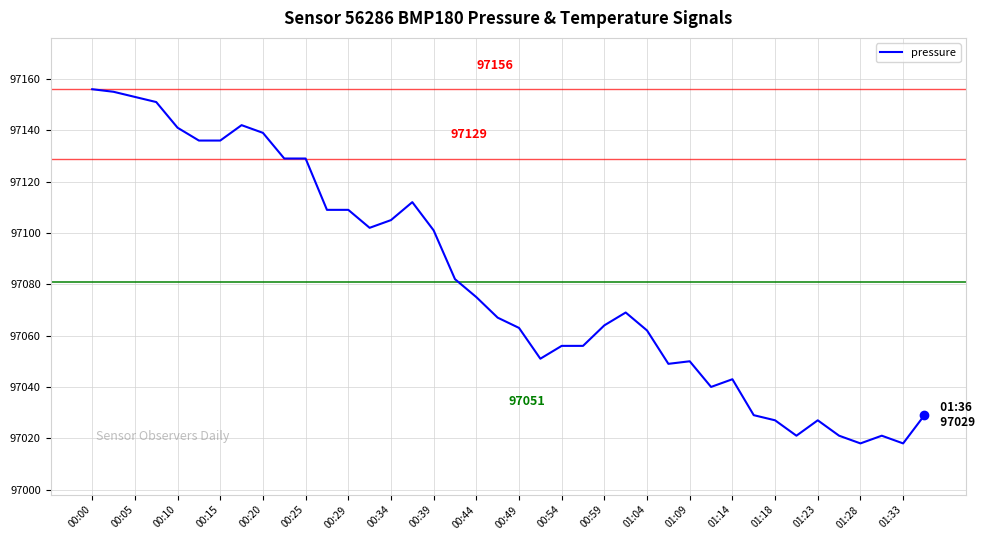

What is the difference between the maximum and minimum values?

138